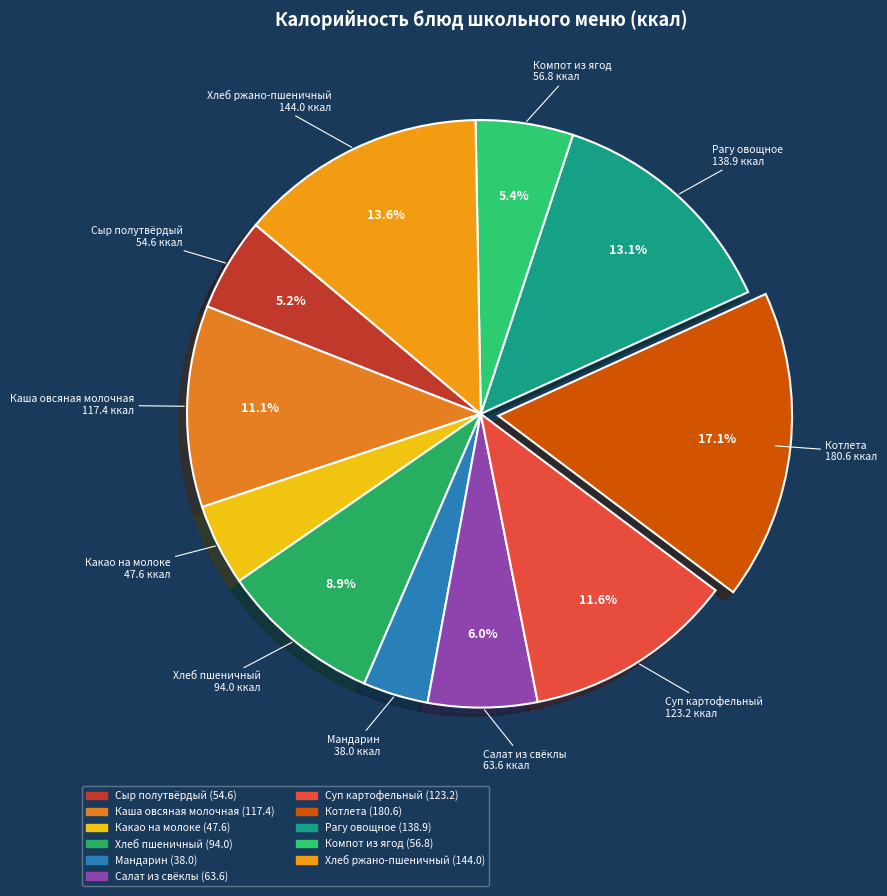

What percentage is the Каша овсяная молочная slice, to the nearest percent?

11%